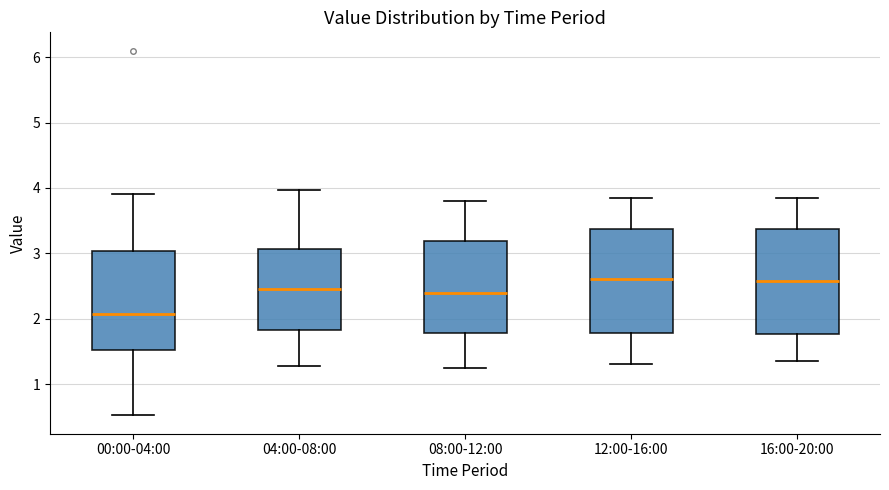

Where does the median line of the box for 16:00-20:00 sit on the y-axis? The values are not printed on the chart, so give them approximately, as read against the axis.

2.6